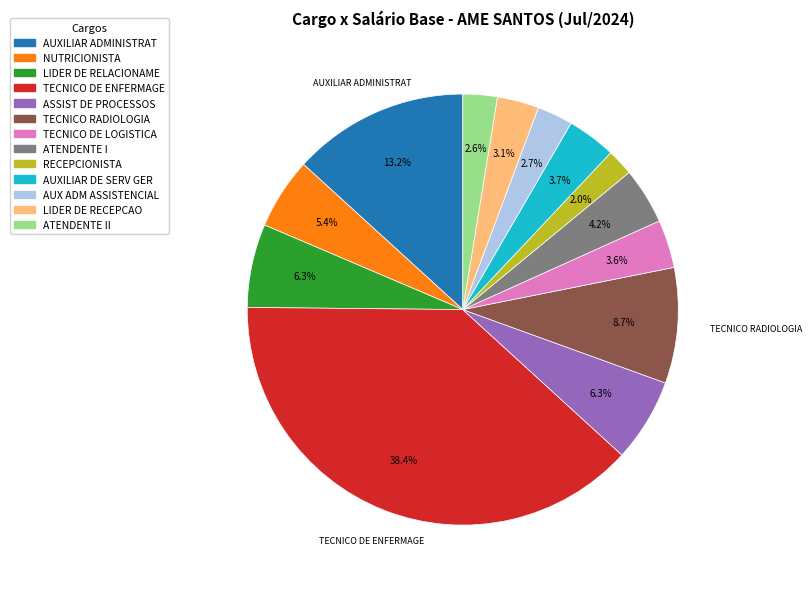

Is there a majority slice in this chart?

No